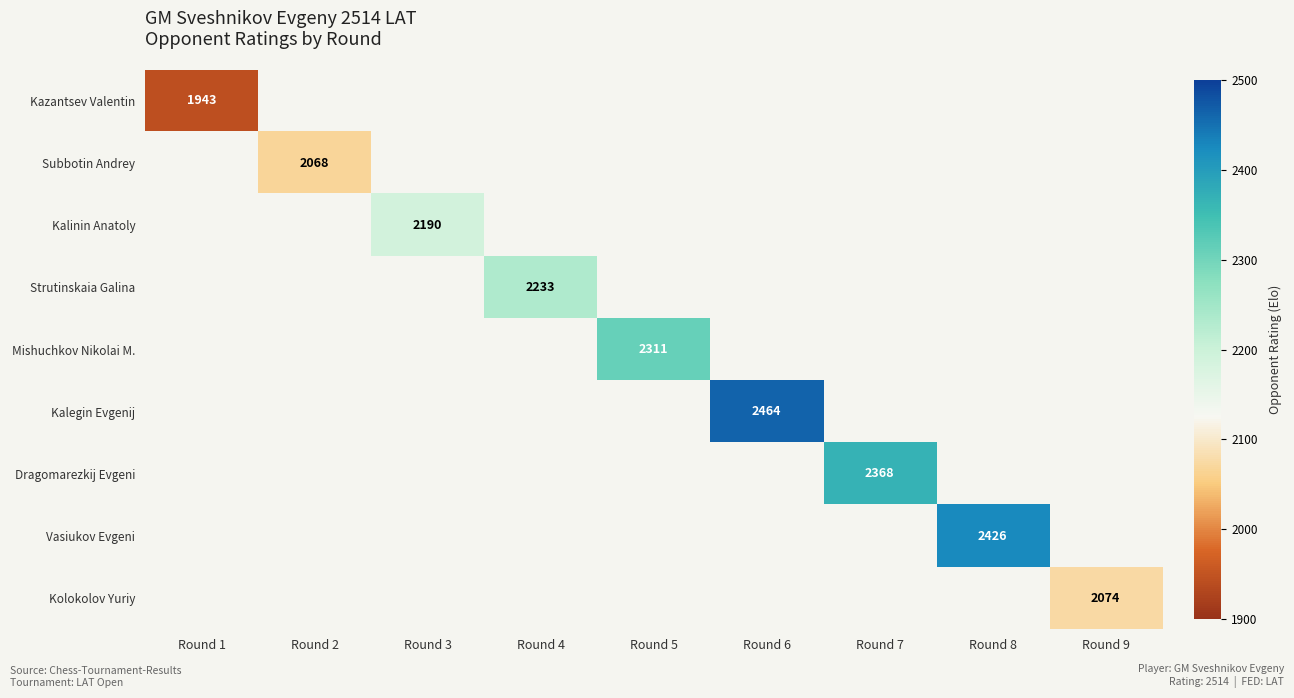

The Kolokolov Yuriy series shows 434 at Round 9. True or false?

False